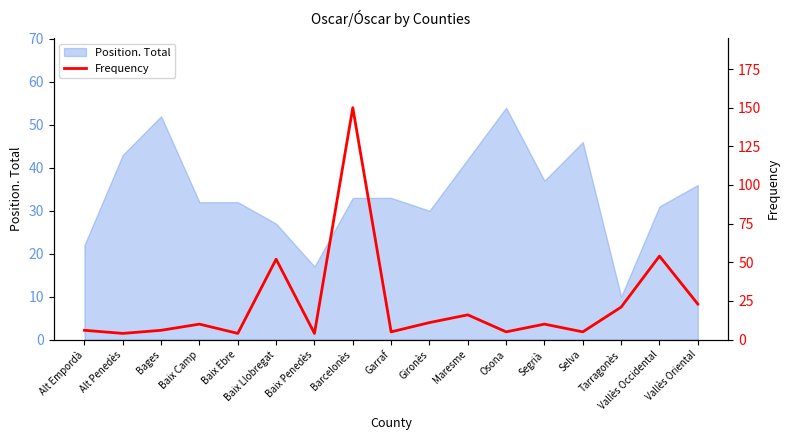

Reading left to right, what are all the values shown in this chart?

Alt Empordà=6	Alt Penedès=4	Bages=6	Baix Camp=10	Baix Ebre=4	Baix Llobregat=52	Baix Penedès=4	Barcelonès=150	Garraf=5	Gironès=11	Maresme=16	Osona=5	Segrià=10	Selva=5	Tarragonès=21	Vallès Occidental=54	Vallès Oriental=23